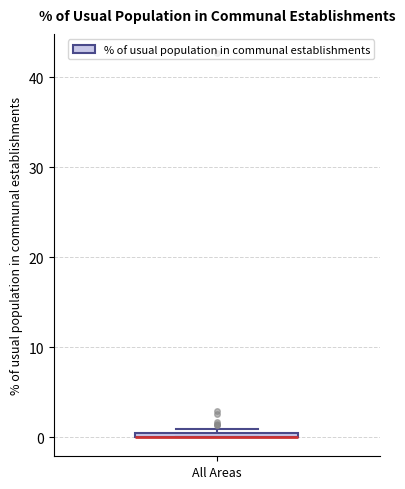

Where is the lower edge of the box for All Areas on the y-axis? The values are not printed on the chart, so give them approximately, as read against the axis.

0